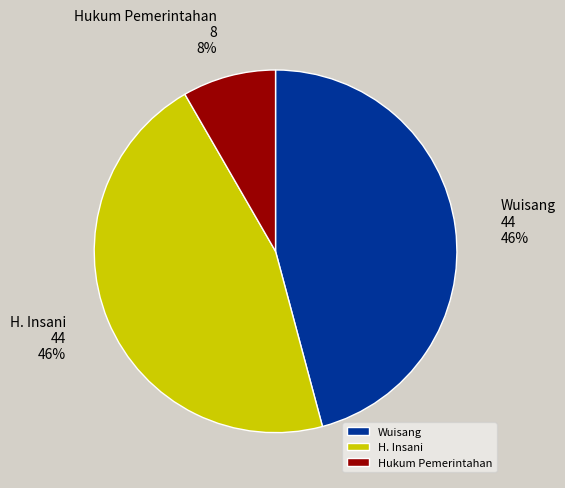

Between H. Insani and Hukum Pemerintahan, which is larger?

H. Insani